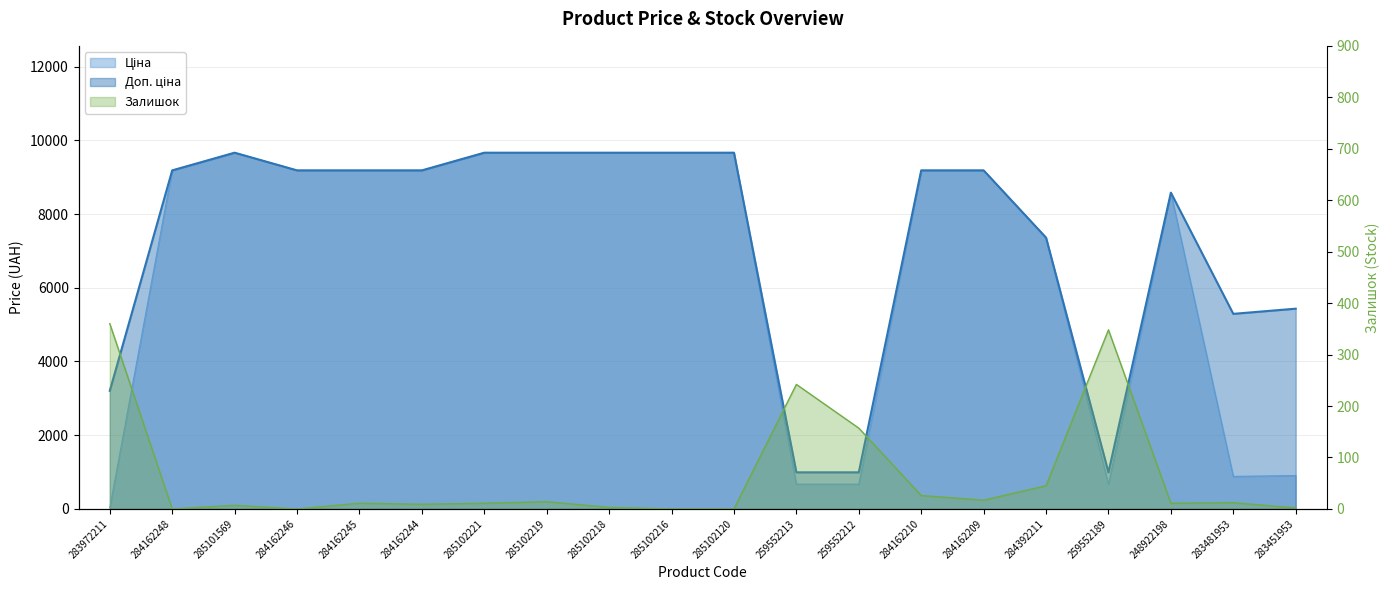

Reading right to left, what are all the values shown in this chart?

Ціна: 283451953=905.5	283481953=882.1	248922198=8581.1	259552189=672.1	284392211=7360.2	284162209=9185.1	284162210=9185.1	259552212=672.1	259552213=672.1	285102120=9664.7	285102216=9664.7	285102218=9664.7	285102219=9664.7	285102221=9664.7	284162244=9185.1	284162245=9185.1	284162246=9185.1	285101569=9664.7	284162248=9185.1	283972211=32.0
Доп. ціна: 283451953=5432.8	283481953=5292.4	248922198=8581.1	259552189=992.7	284392211=7360.2	284162209=9185.1	284162210=9185.1	259552212=992.7	259552213=992.7	285102120=9664.7	285102216=9664.7	285102218=9664.7	285102219=9664.7	285102221=9664.7	284162244=9185.1	284162245=9185.1	284162246=9185.1	285101569=9664.7	284162248=9185.1	283972211=3205.0
Залишок: 283451953=2.0	283481953=12.0	248922198=11.0	259552189=348.0	284392211=45.0	284162209=17.0	284162210=26.0	259552212=157.0	259552213=242.0	285102120=0.0	285102216=0.0	285102218=3.0	285102219=14.0	285102221=11.0	284162244=9.0	284162245=11.0	284162246=0.0	285101569=7.0	284162248=0.0	283972211=360.0